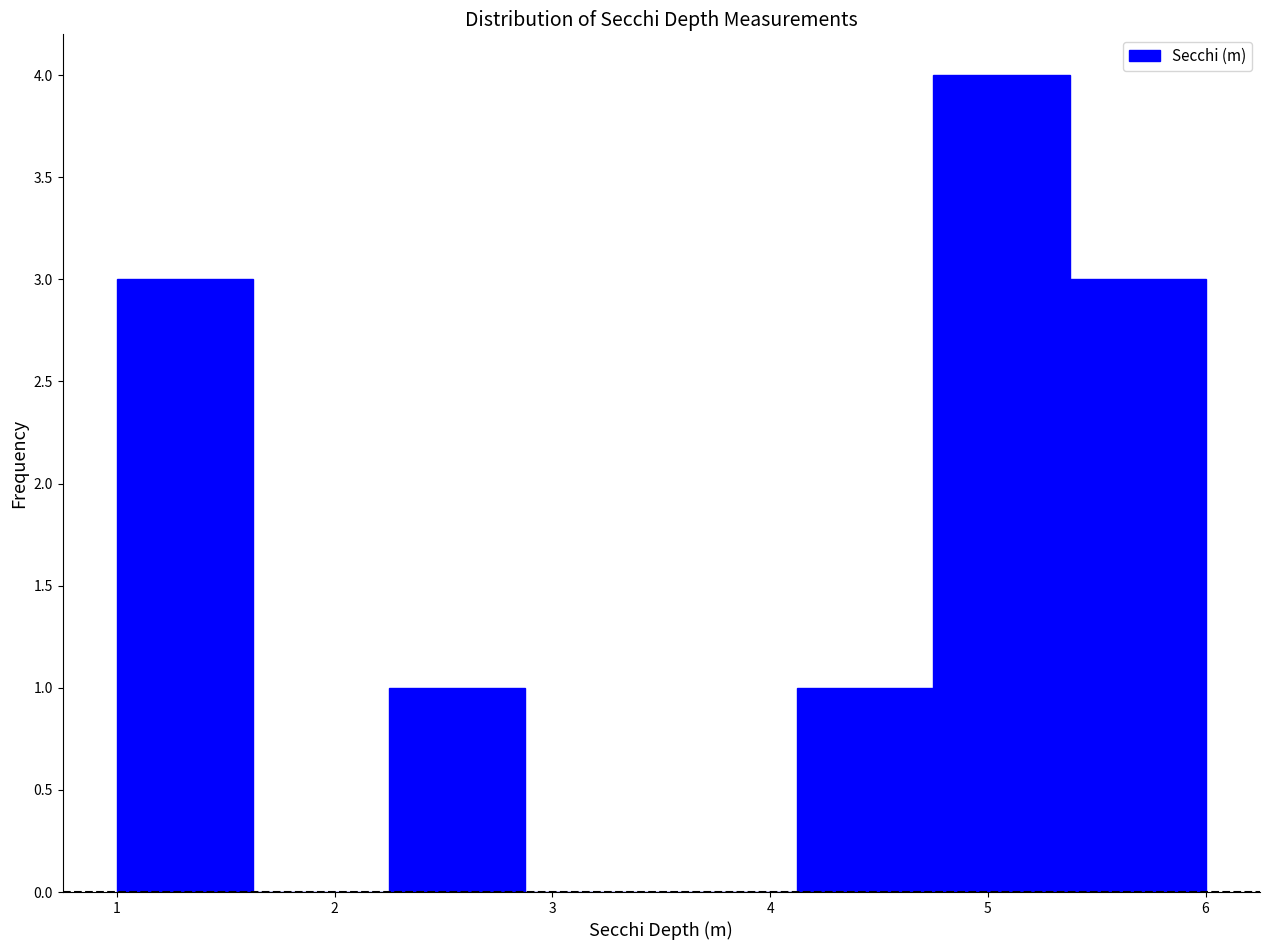

Reading left to right, list every bar in this chart as the range it spans on the x-axis followed by its height. Neither the bar edges nor the heights are printed on the chart, so give them approximately, as read against the axes.

1.0 to 1.6: 3
1.6 to 2.3: 0
2.3 to 2.9: 1
2.9 to 3.5: 0
3.5 to 4.1: 0
4.1 to 4.8: 1
4.8 to 5.4: 4
5.4 to 6.0: 3